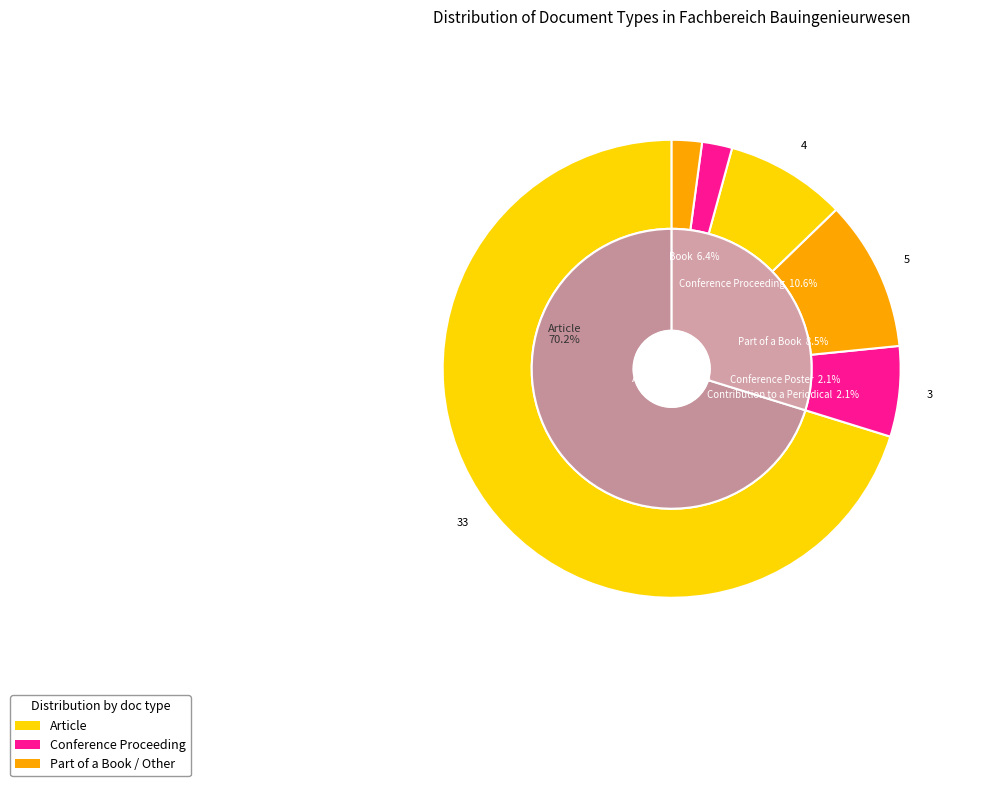

Between Part of a Book and Conference Poster, which is larger?

Part of a Book